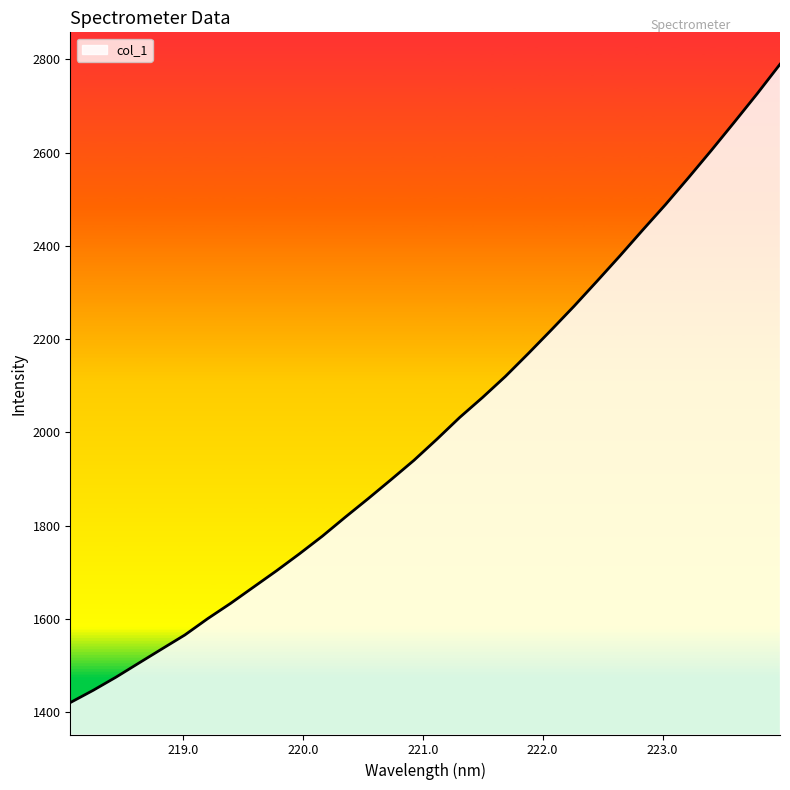

What is the sum of all values?

64415.2